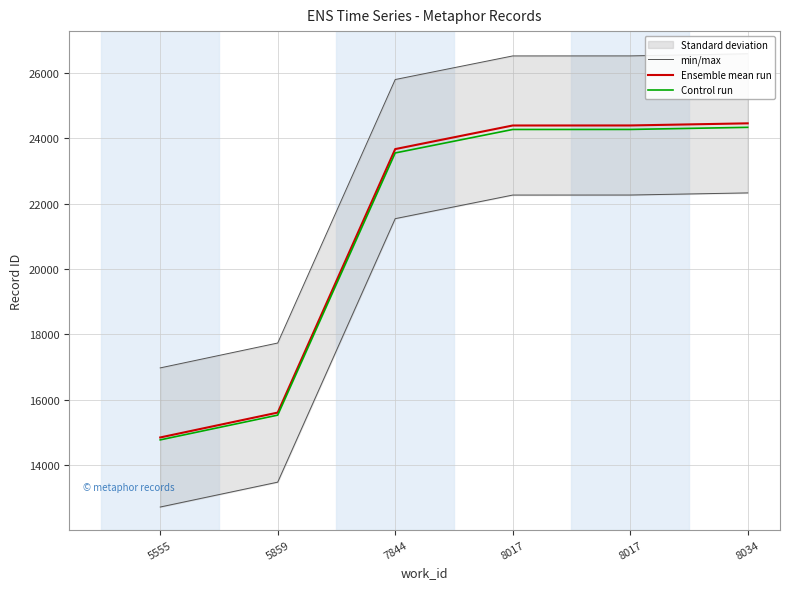

How many data points in Ensemble mean run are less than 24398?

3